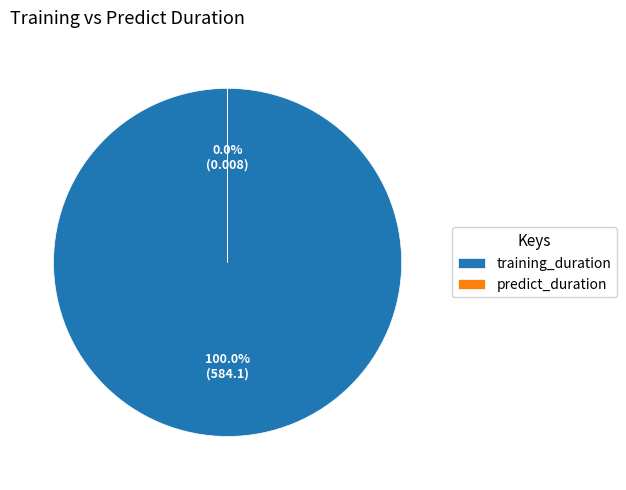

Is it true that predict_duration is 0% of the pie?

True